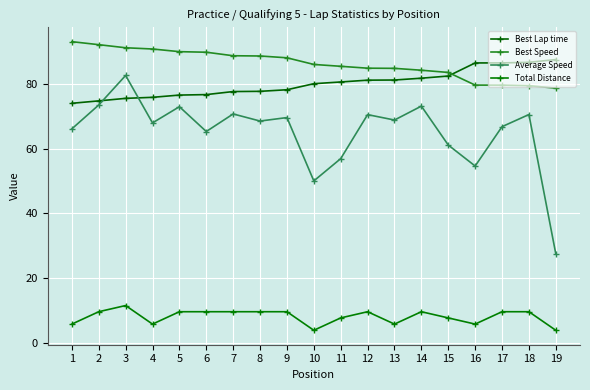

At which category is the sum across all series the highest?

3